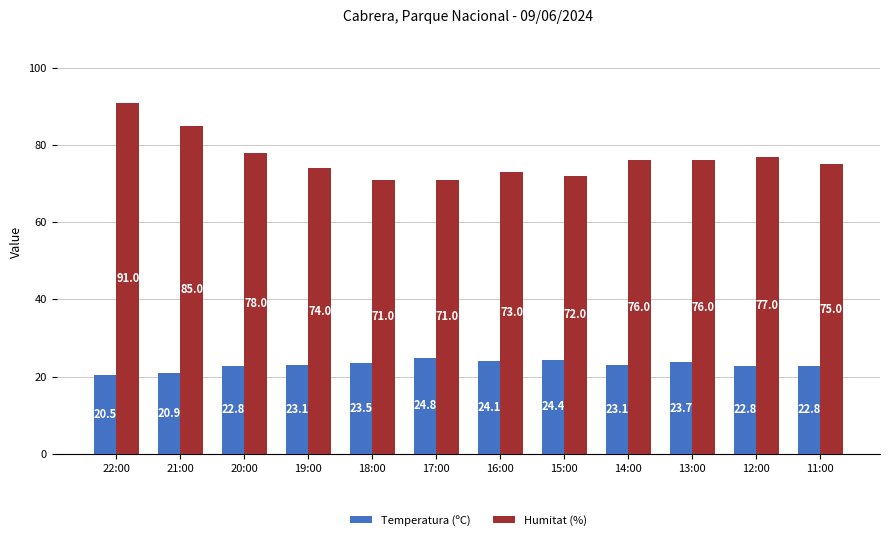

Is it true that Temperatura (ºC) equals 38.9 at 14:00?

False